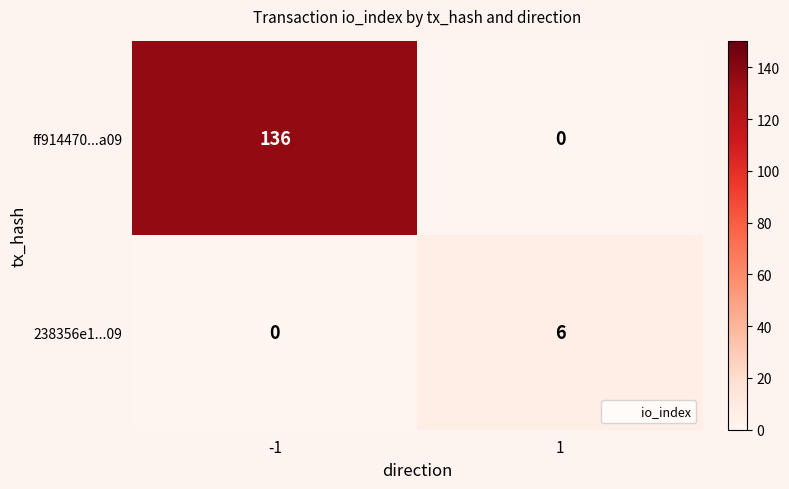

What is the maximum value shown in the chart?

136